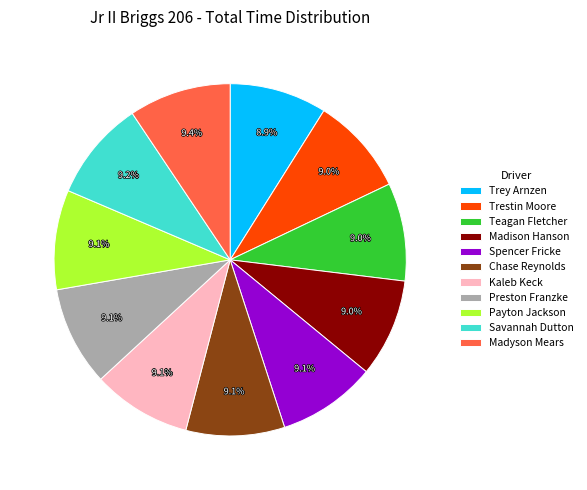

Count the number of slices in the pie.

11